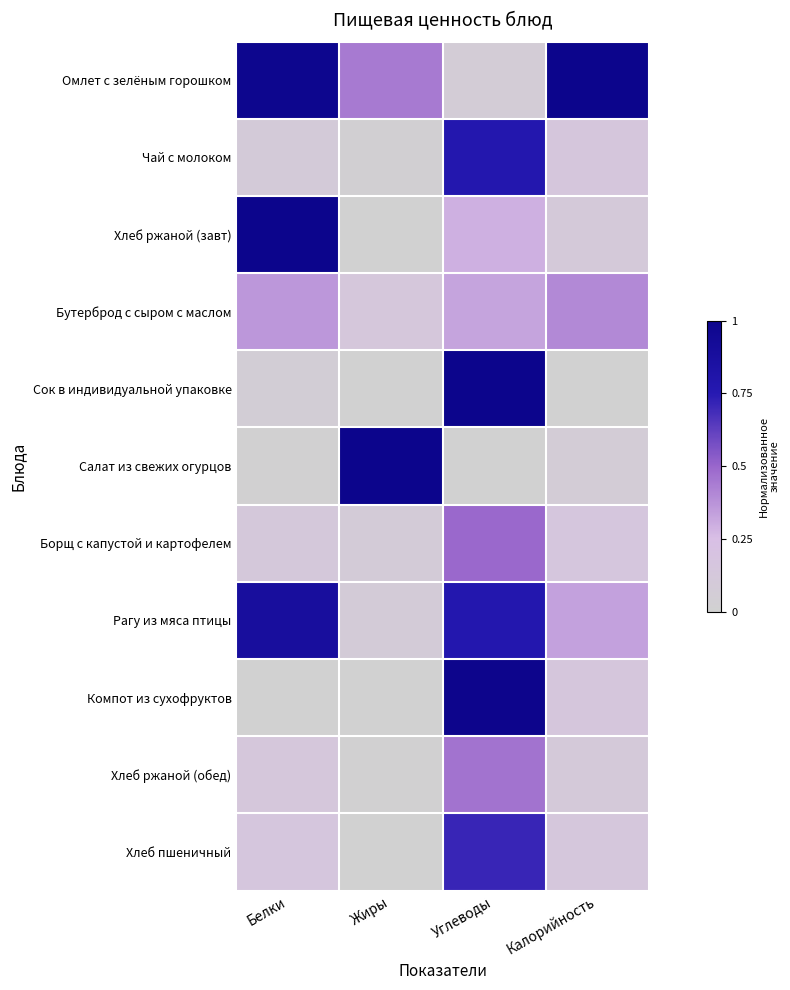

Reading right to left, what are all the values shown in this chart?

Омлет с зелёным горошком: Калорийность=1.0	Углеводы=0.1	Жиры=0.4	Белки=1.0
Чай с молоком: Калорийность=0.1	Углеводы=0.8	Жиры=0.0	Белки=0.1
Хлеб ржаной (завт): Калорийность=0.1	Углеводы=0.3	Жиры=0.0	Белки=1.0
Бутерброд с сыром с маслом: Калорийность=0.4	Углеводы=0.3	Жиры=0.1	Белки=0.4
Сок в индивидуальной упаковке: Калорийность=0.0	Углеводы=1.0	Жиры=0.0	Белки=0.1
Салат из свежих огурцов: Калорийность=0.1	Углеводы=0.0	Жиры=1.0	Белки=0.0
Борщ с капустой и картофелем: Калорийность=0.2	Углеводы=0.5	Жиры=0.1	Белки=0.1
Рагу из мяса птицы: Калорийность=0.3	Углеводы=0.8	Жиры=0.1	Белки=0.9
Компот из сухофруктов: Калорийность=0.1	Углеводы=1.0	Жиры=0.0	Белки=0.0
Хлеб ржаной (обед): Калорийность=0.1	Углеводы=0.5	Жиры=0.0	Белки=0.1
Хлеб пшеничный: Калорийность=0.1	Углеводы=0.7	Жиры=0.0	Белки=0.2